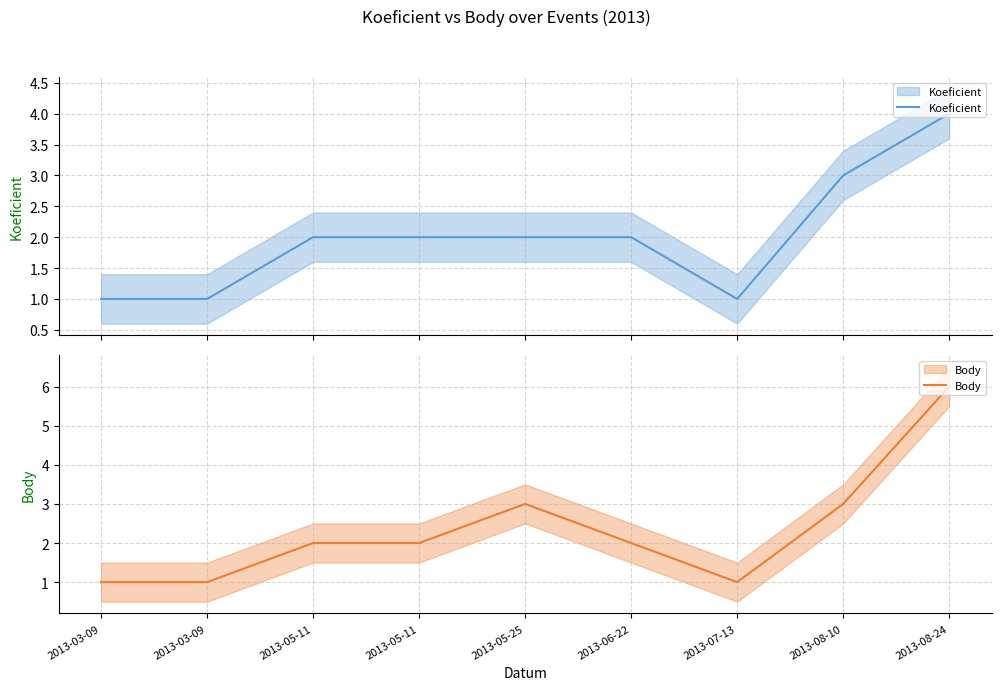

True or false: Body and Koeficient intersect in this chart.

False